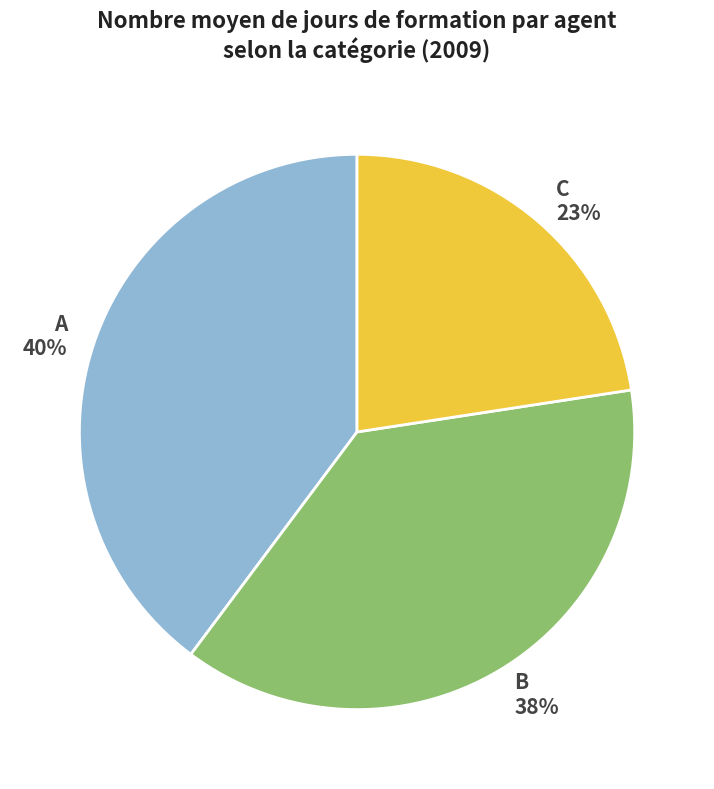

Is it true that A is 48% of the pie?

False